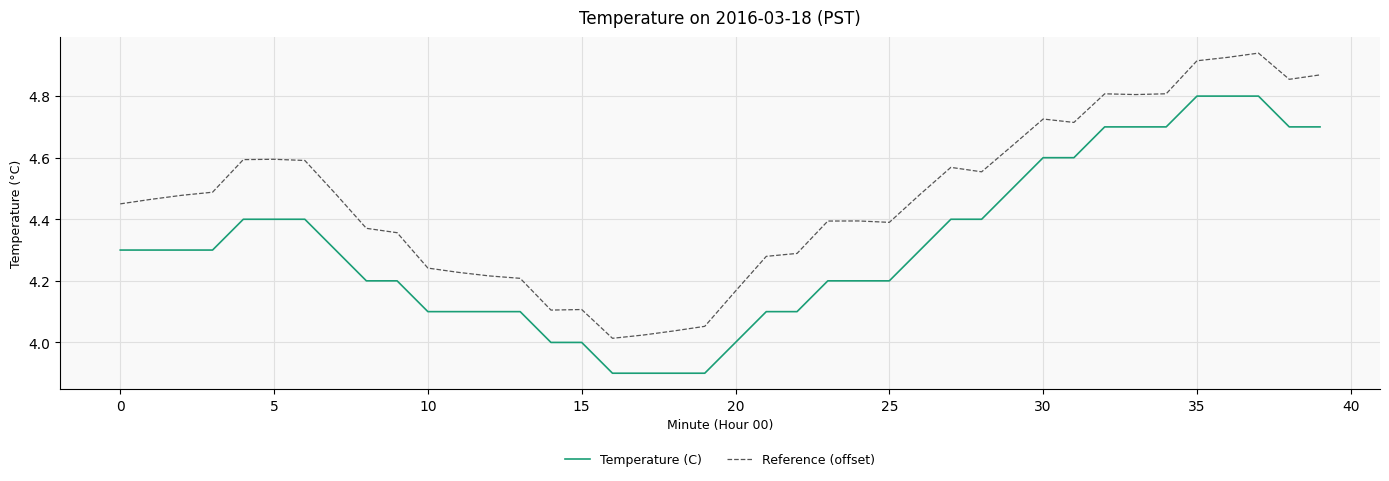

Rank the series by their maximum value, from lowest to highest.

Temperature (C), Reference (offset)